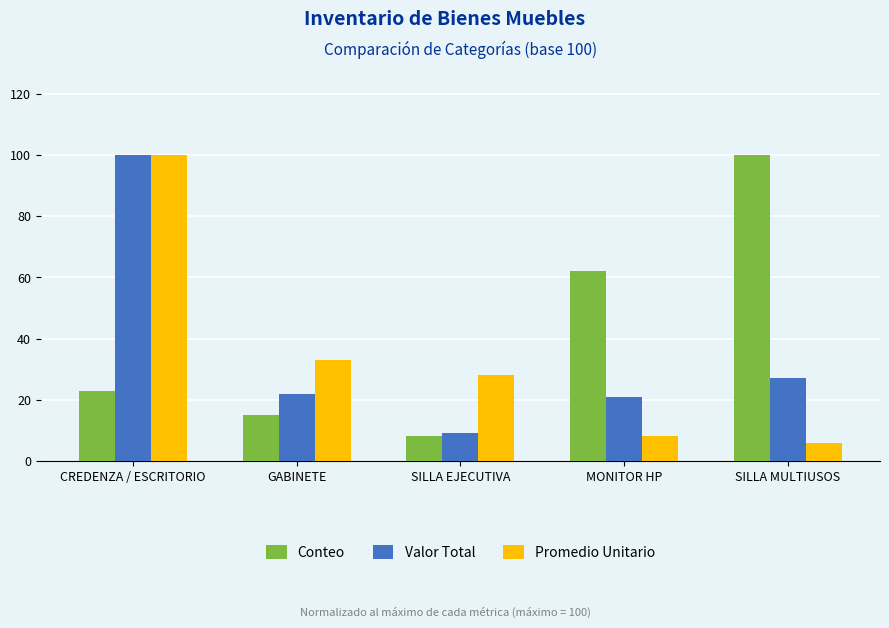

List the labels in order of Conteo value, largest first.

SILLA MULTIUSOS, MONITOR HP, CREDENZA / ESCRITORIO, GABINETE, SILLA EJECUTIVA